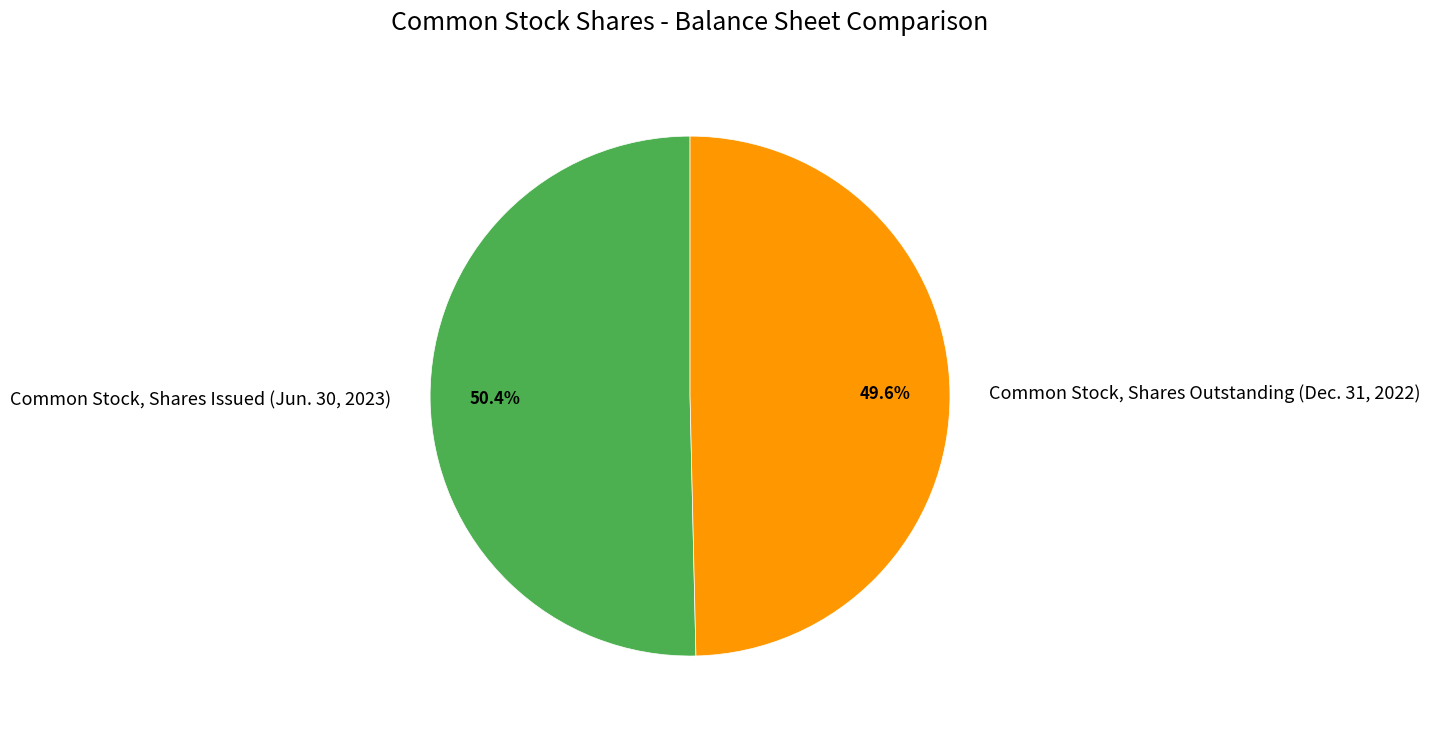

To the nearest percent, what percentage of the pie is Common Stock, Shares Issued (Jun. 30, 2023)?

50%